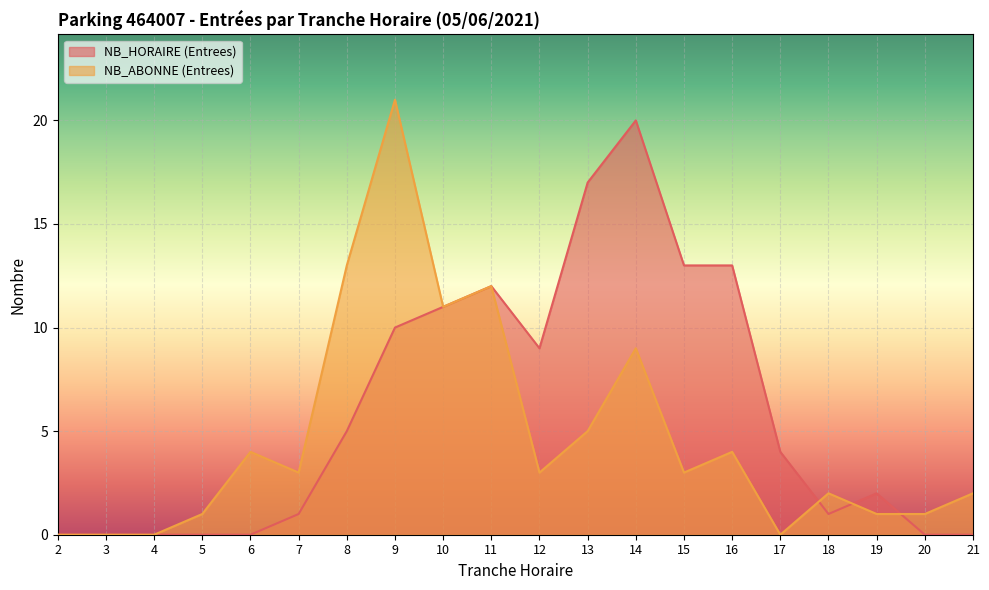

Which series has the largest total across all categories?

NB_HORAIRE (Entrees)